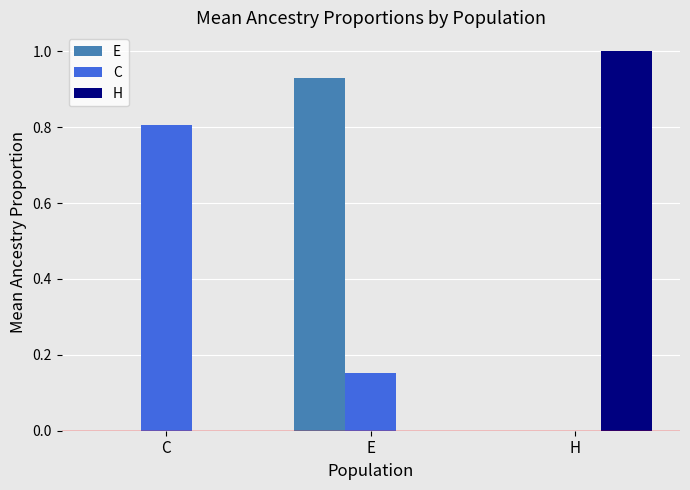

At which category does the chart reach its peak across all series?

H